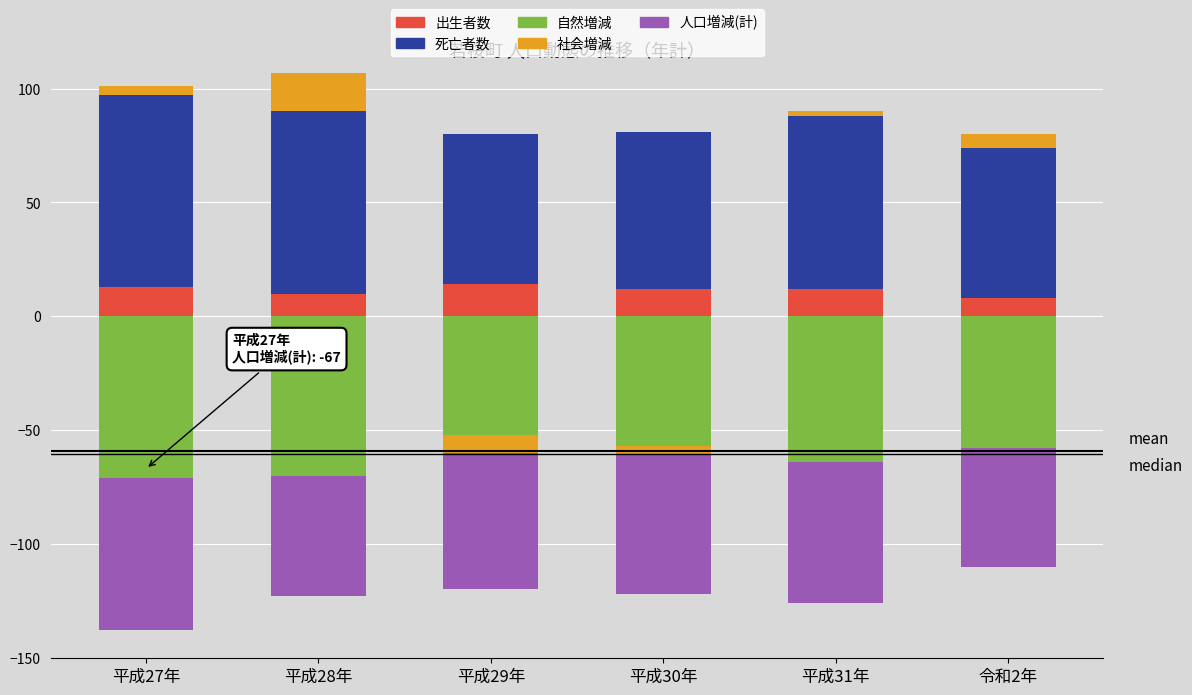

Which series has the widest spread of values?

死亡者数